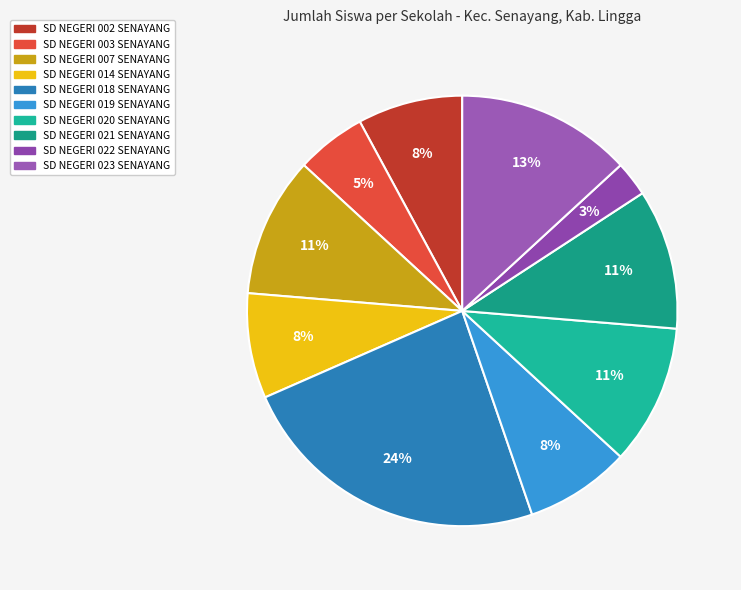

To the nearest percent, what is the difference between the largest and smallest slice percentages?

21%